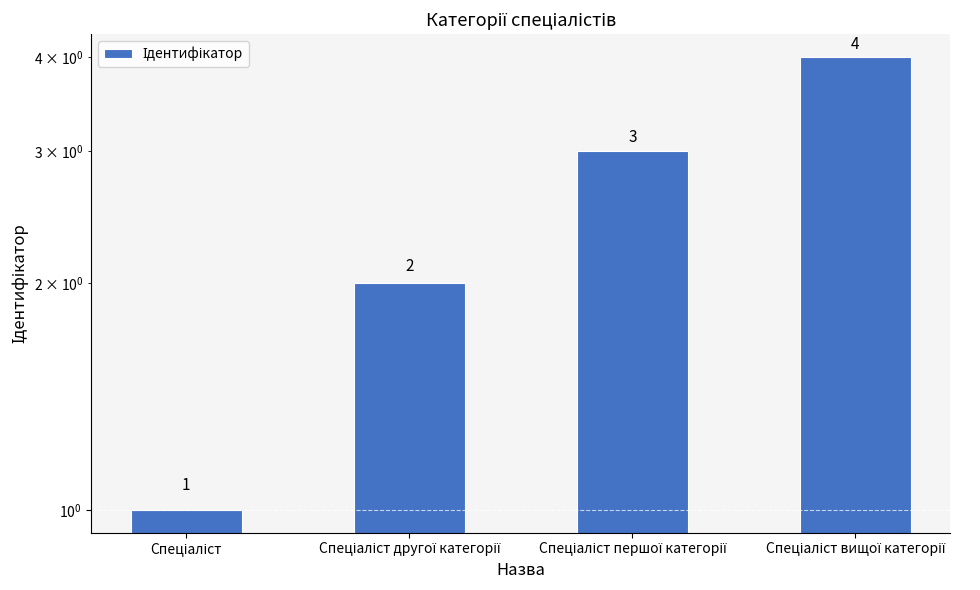

What is the sum of all values?

10